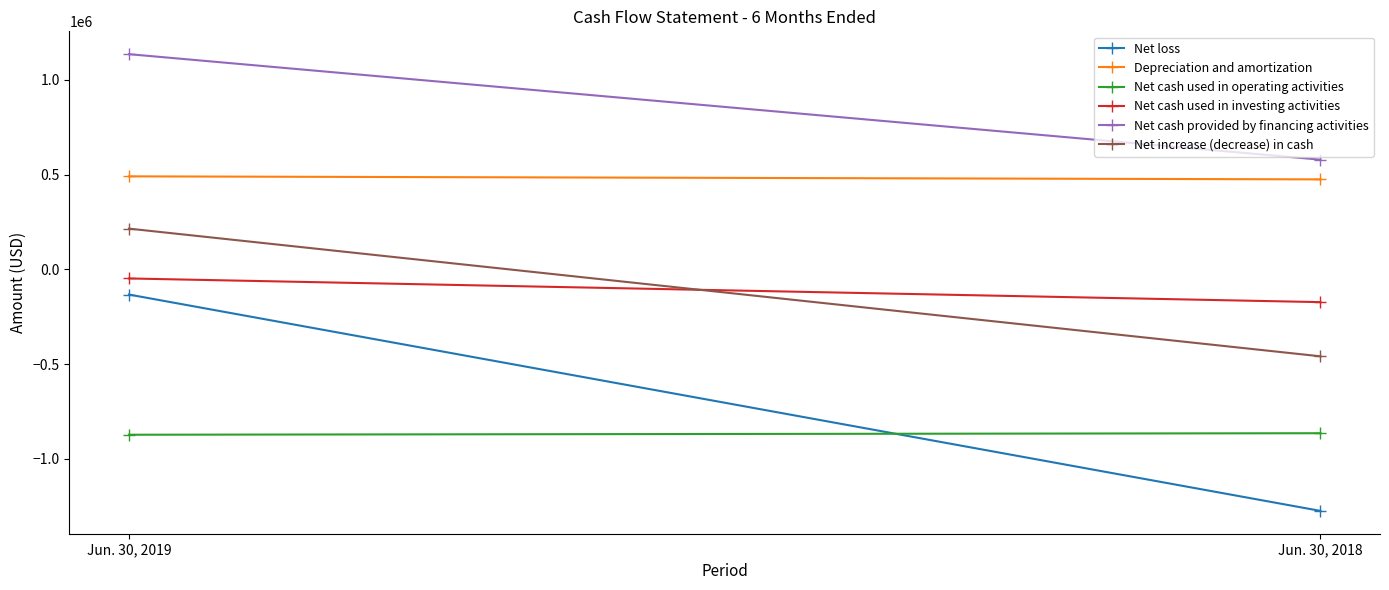

What is the sum of the Net cash used in operating activities values at Jun. 30, 2018 and Jun. 30, 2019?

-1738000